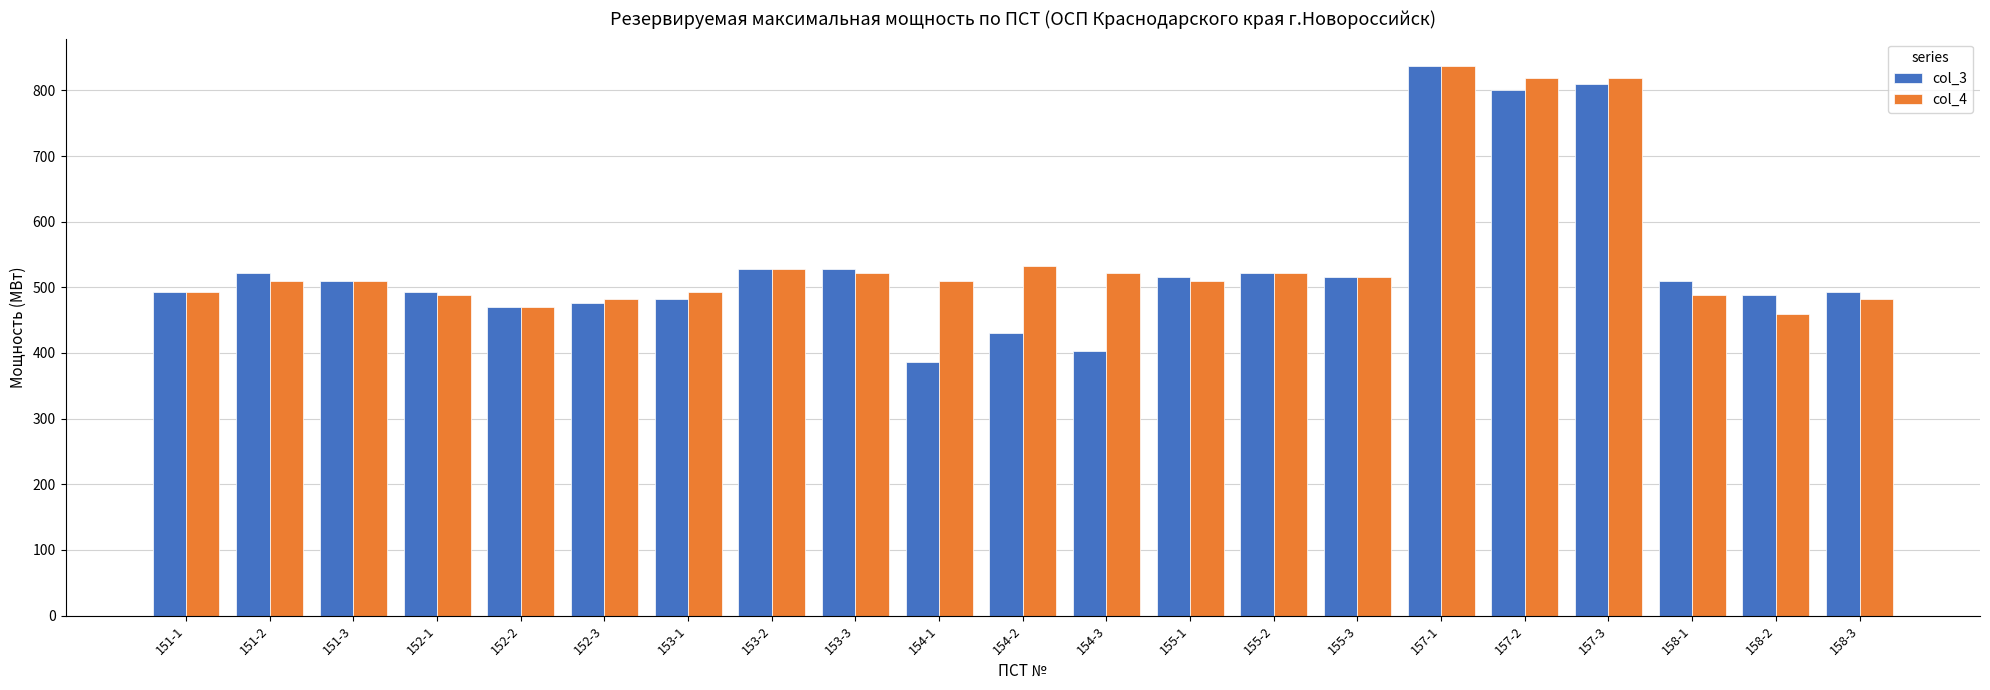

What are all the series names shown in the legend?

col_3, col_4